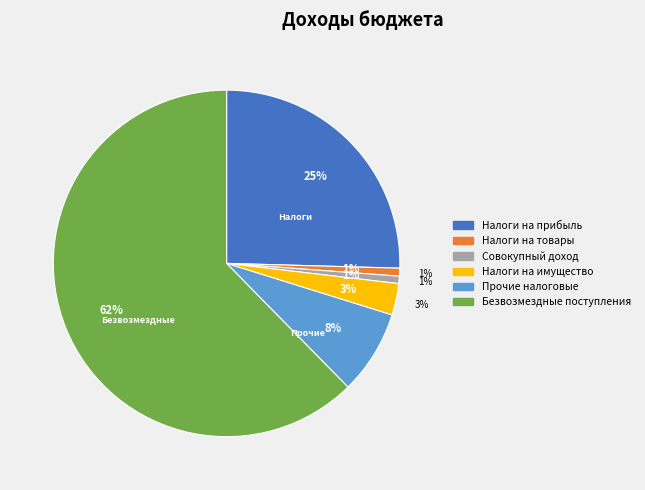

Count the number of slices in the pie.

6